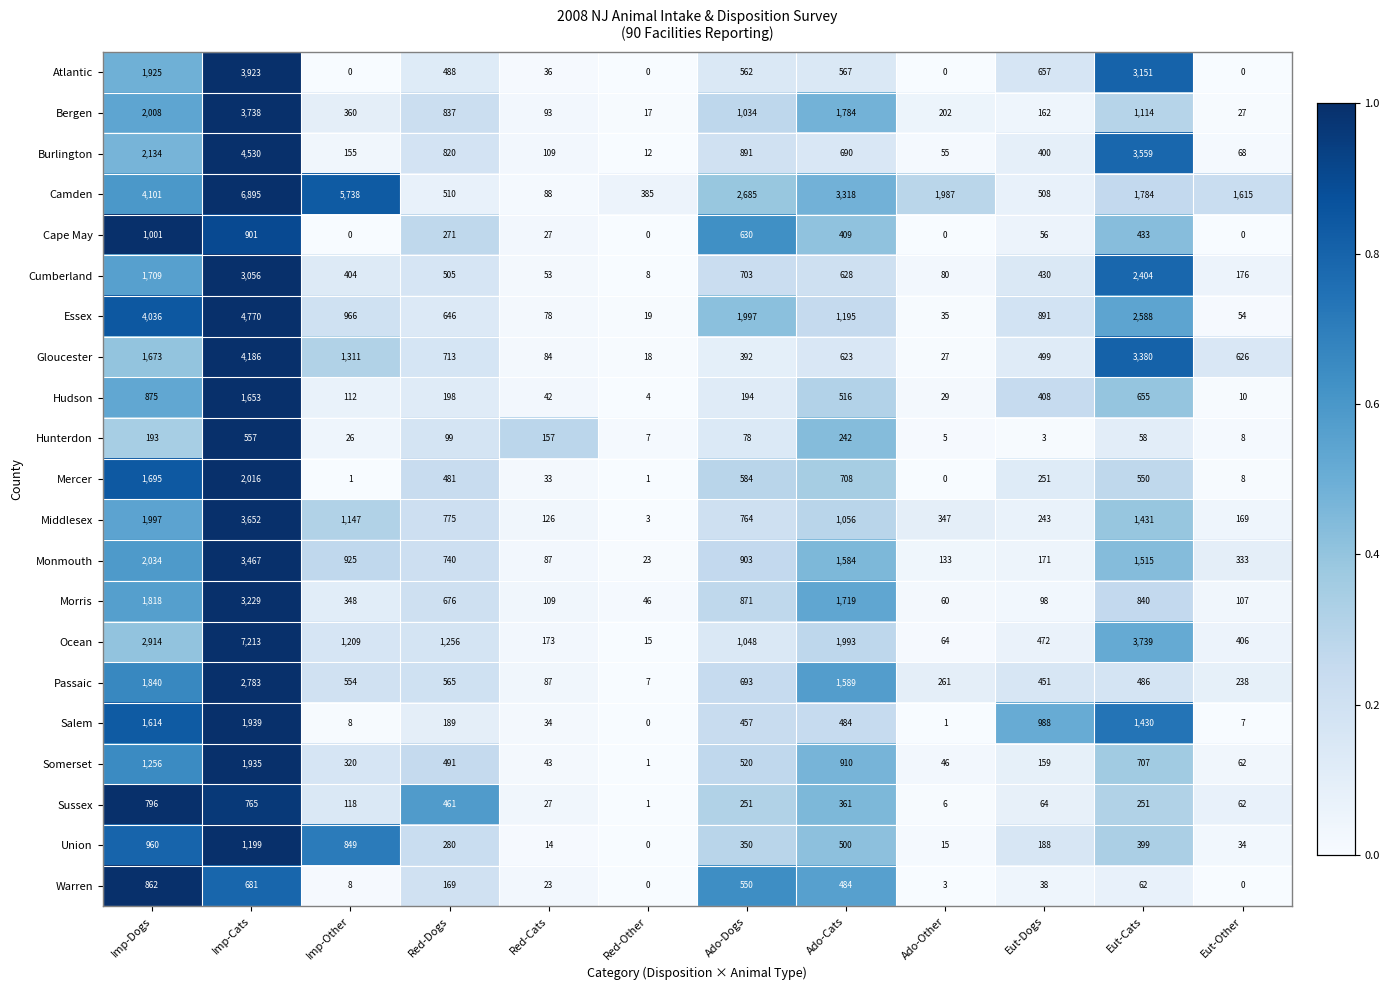

Which series has the largest total across all categories?

Camden